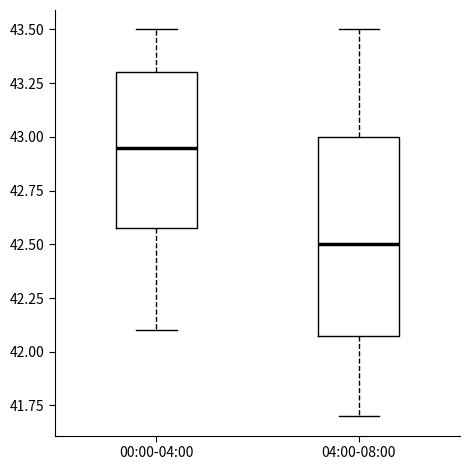

Where is the lower edge of the box for 04:00-08:00 on the y-axis? The values are not printed on the chart, so give them approximately, as read against the axis.

42.10